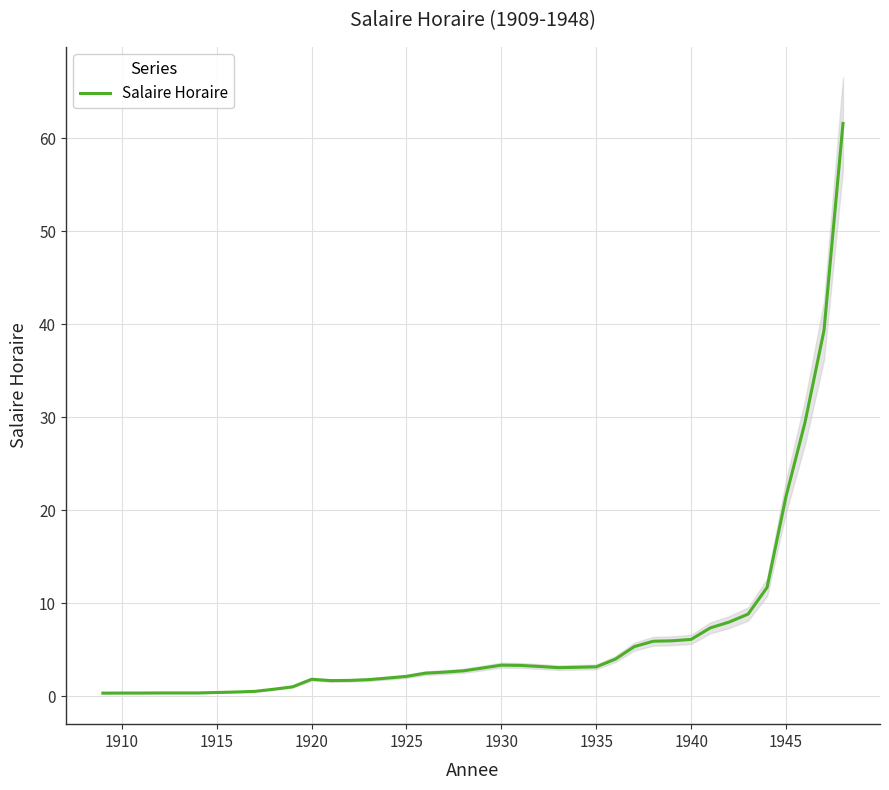

What is the maximum value for Salaire Horaire?

61.6